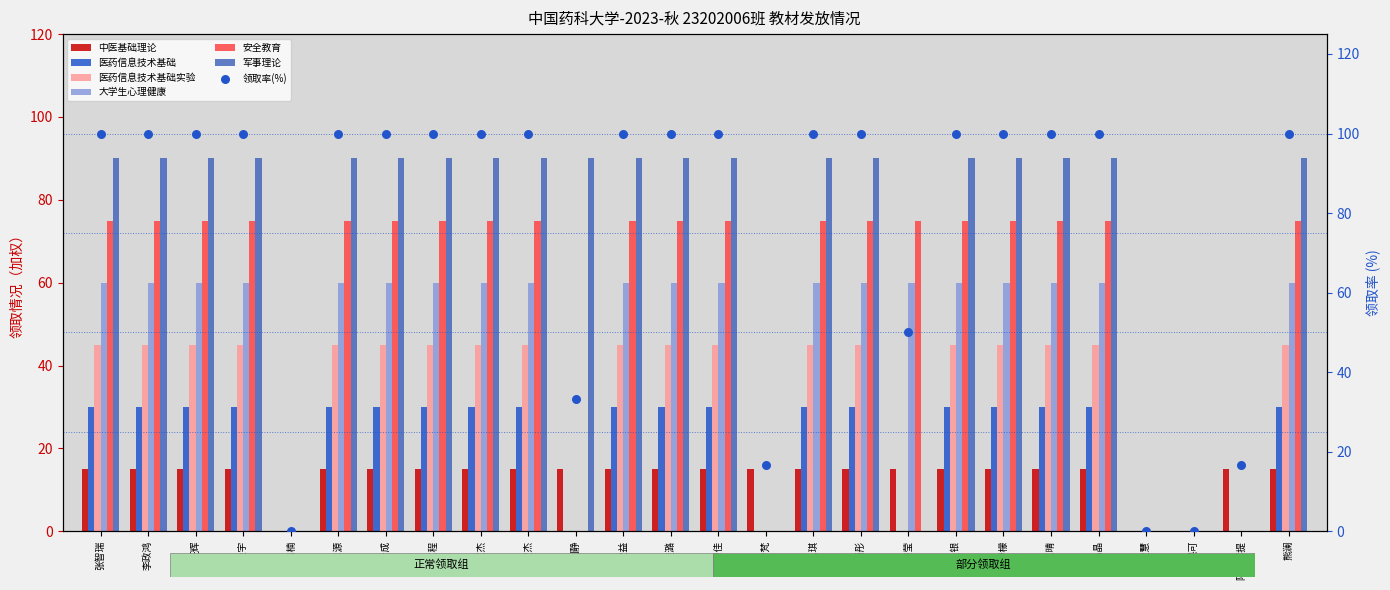

Is the value of 医药信息技术基础实验 at 宋思琪 greater than the value of 大学生心理健康 at 王文杰?

No